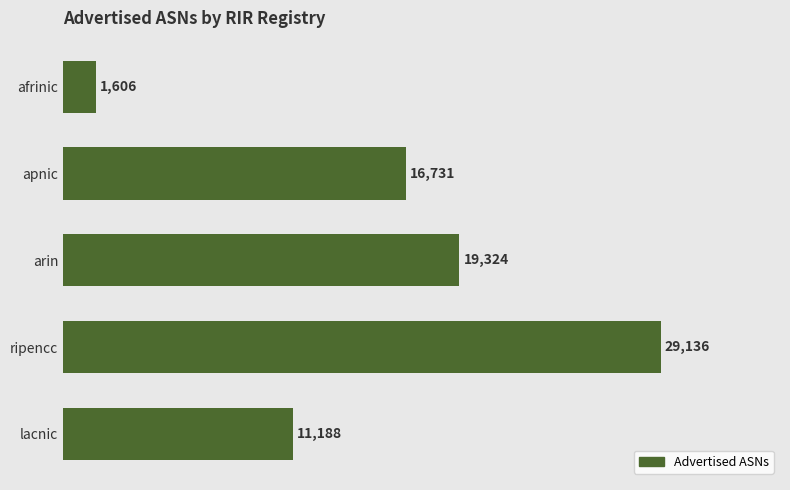

What is the maximum value shown in the chart?

29136